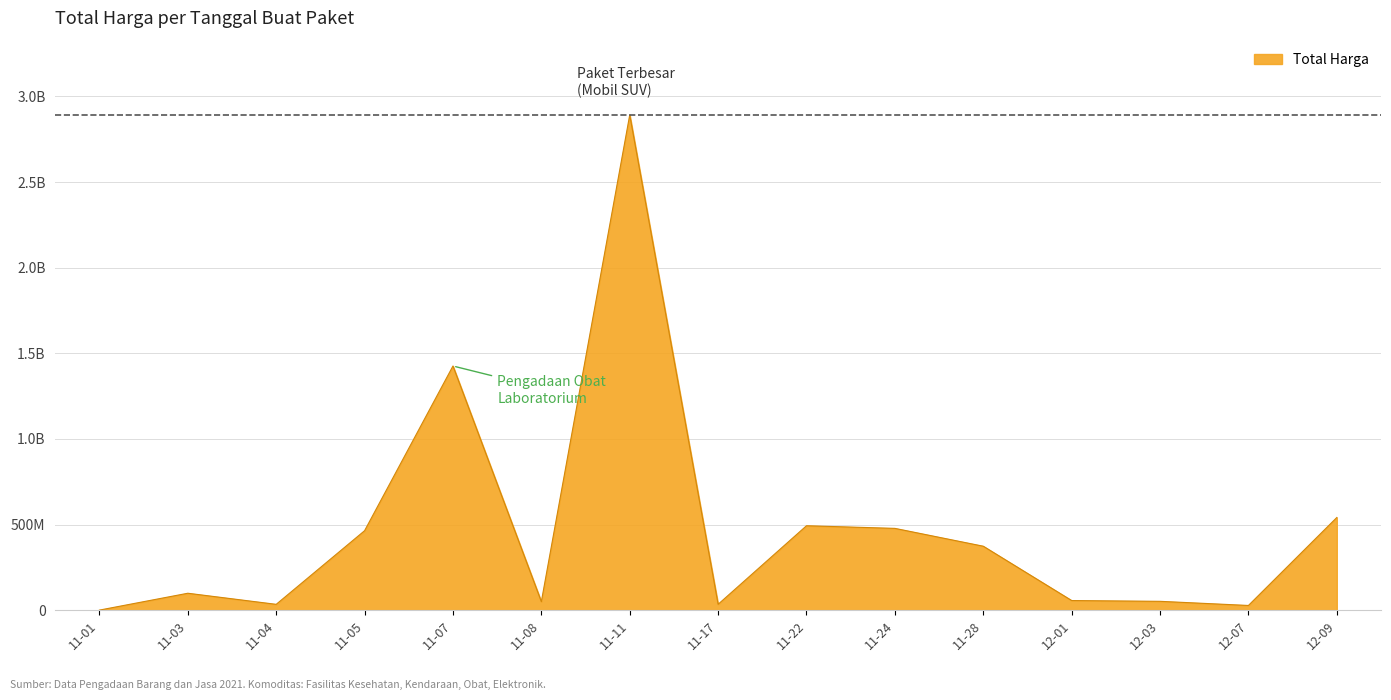

Where is the first local maximum?

11-03